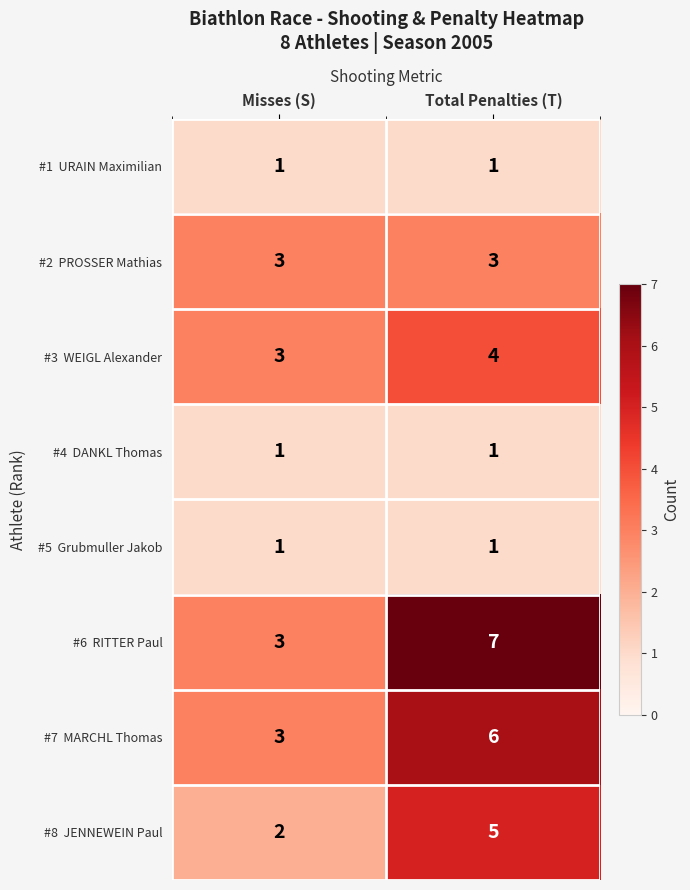

What is the greatest value displayed?

7